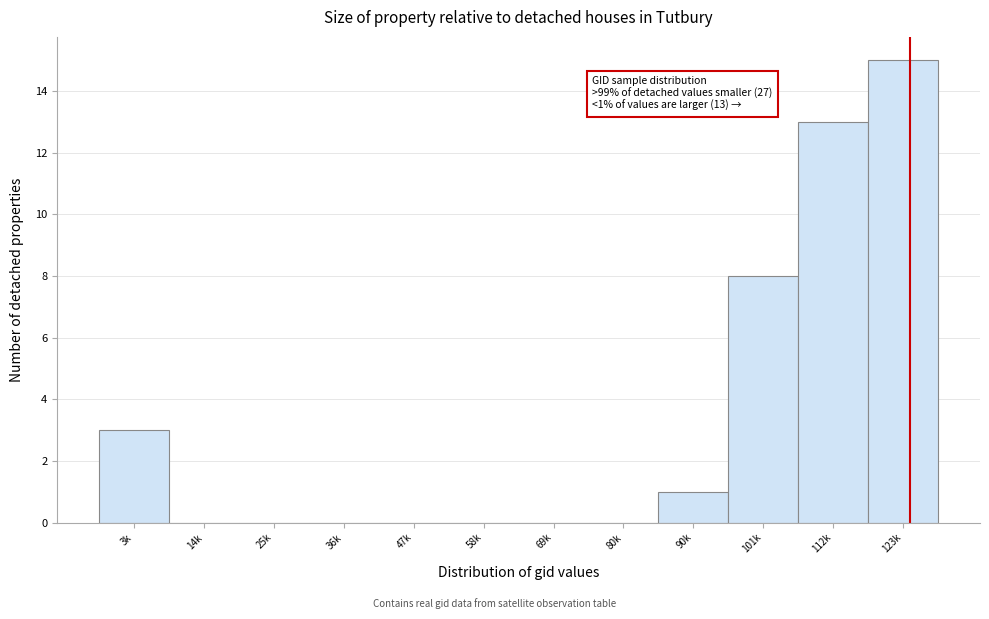

Reading left to right, what are all the values shown in this chart?

3k=3	14k=0	25k=0	36k=0	47k=0	58k=0	69k=0	80k=0	90k=1	101k=8	112k=13	123k=15